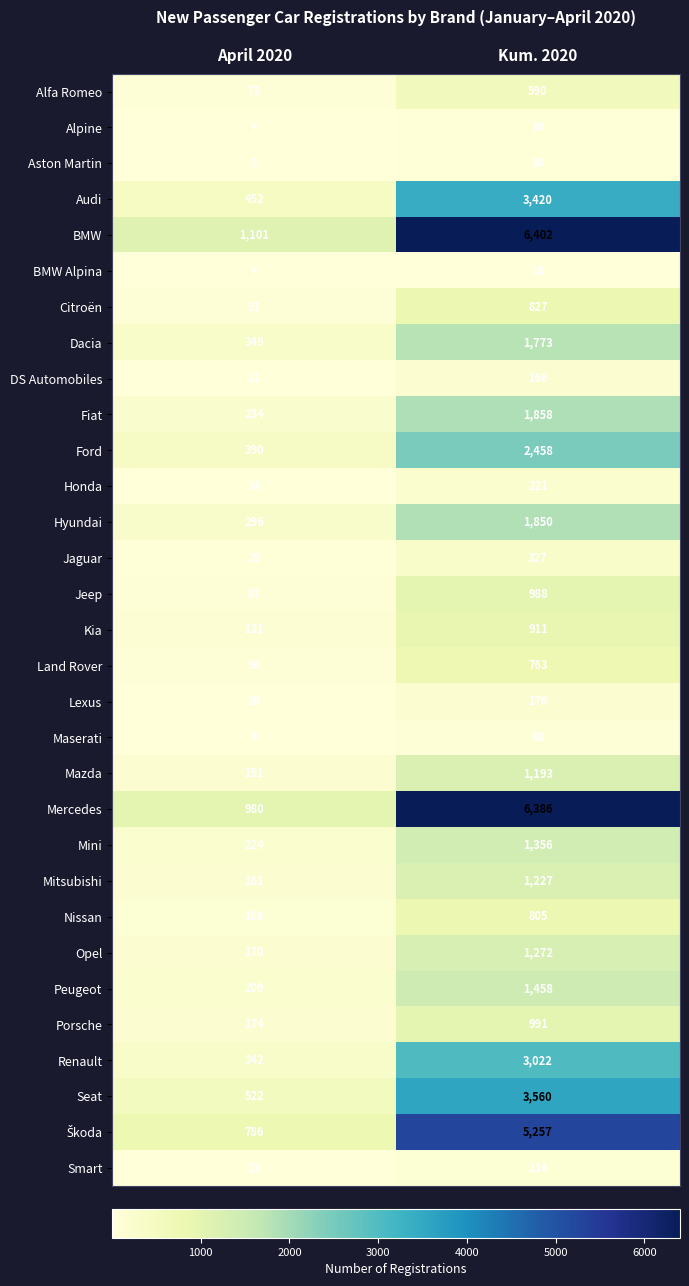

Is it true that Kia equals 911 at Kum. 2020?

True